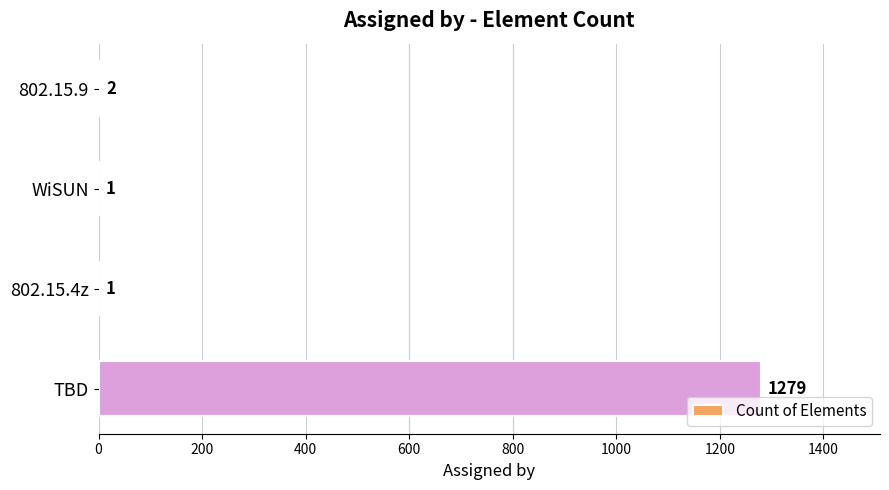

What is the greatest value displayed?

1279